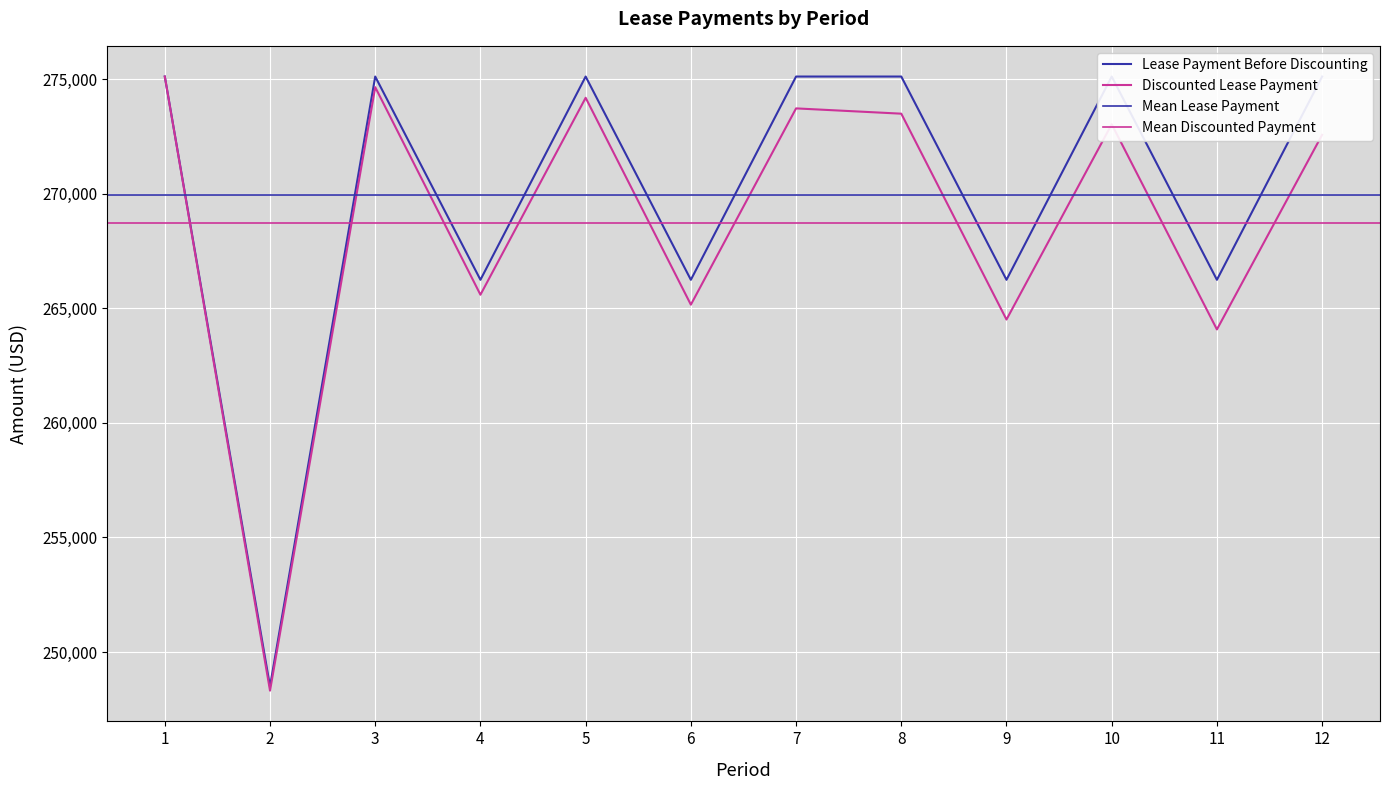

How many data points in Lease Payment Before Discounting are less than 275125?

5